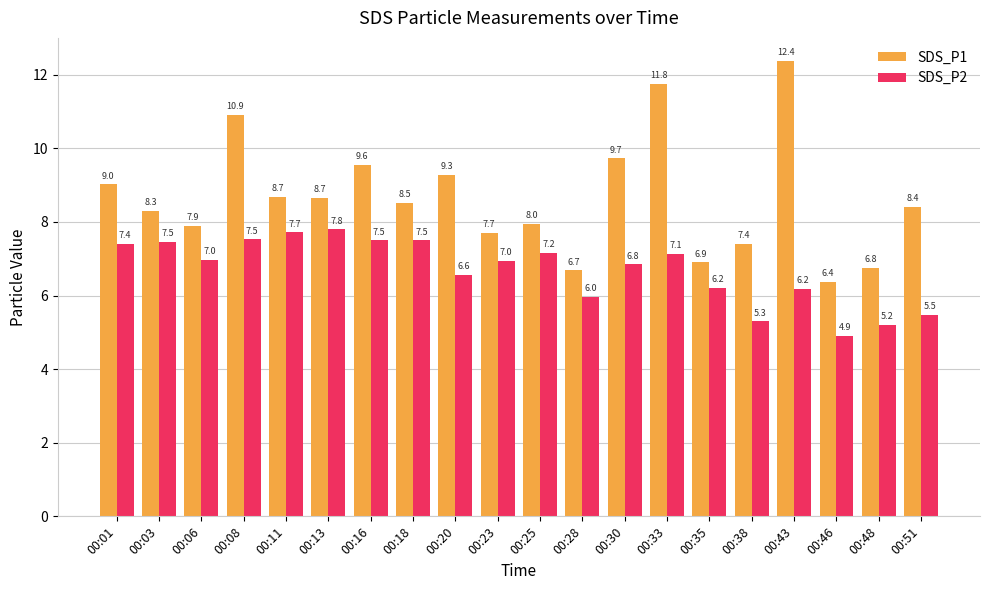

What is the value of the SDS_P2 bar at the 12th from the left?

6.0